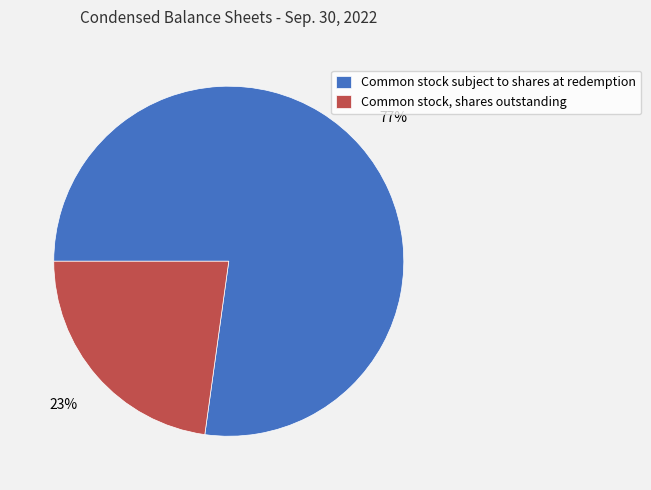

The Common stock subject to shares at redemption slice represents 89% of the pie. True or false?

False